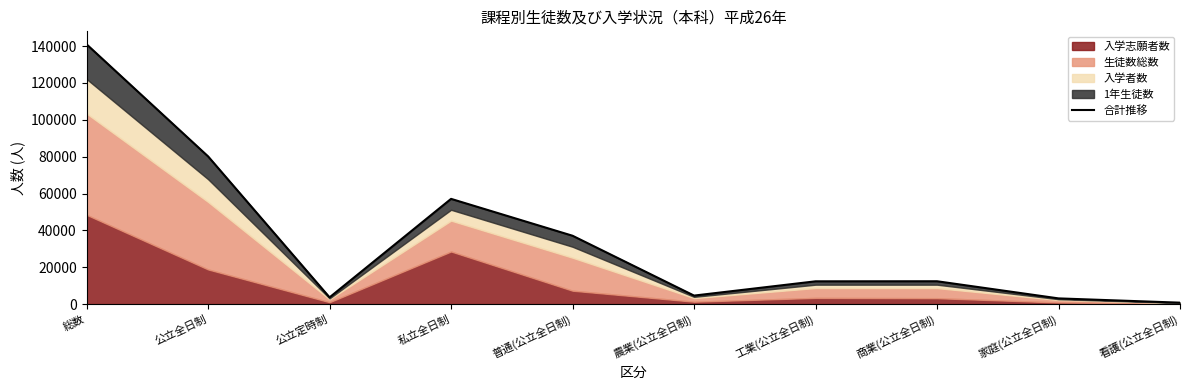

The chart shows a value of 20409 at 私立全日制. True or false?

False